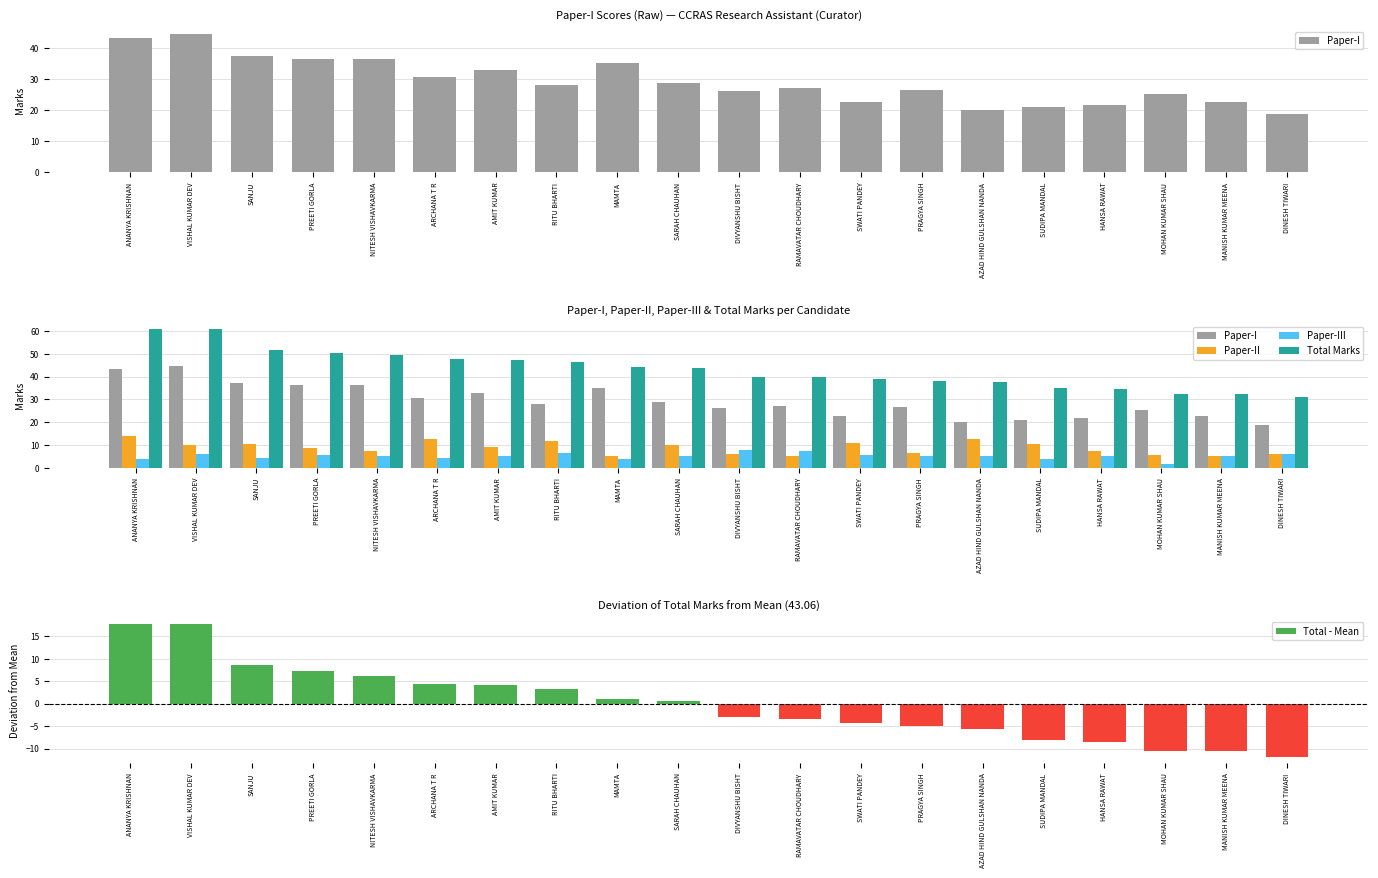

Which series has the largest range (max minus min)?

Total Marks